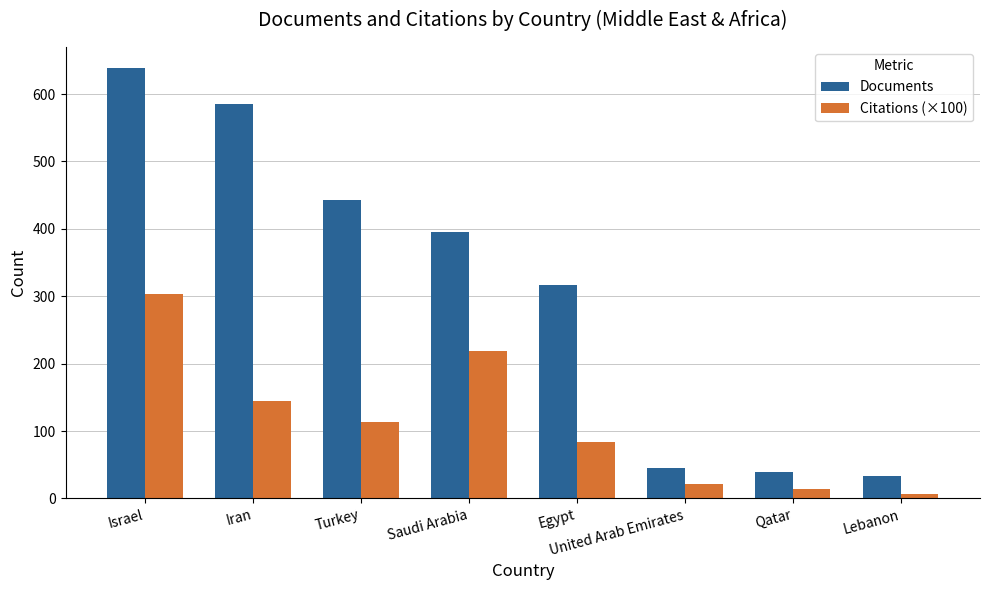

How many groups of bars are there?

8